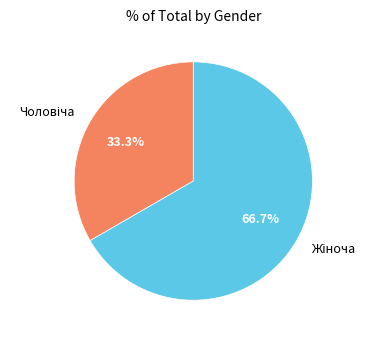

Does any single category account for the majority?

Yes